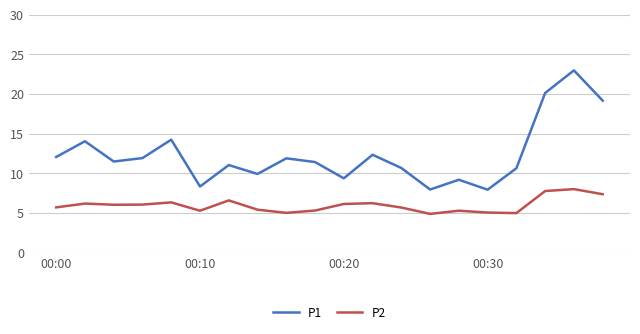

At how many categories does at least one series exceed 7?

20